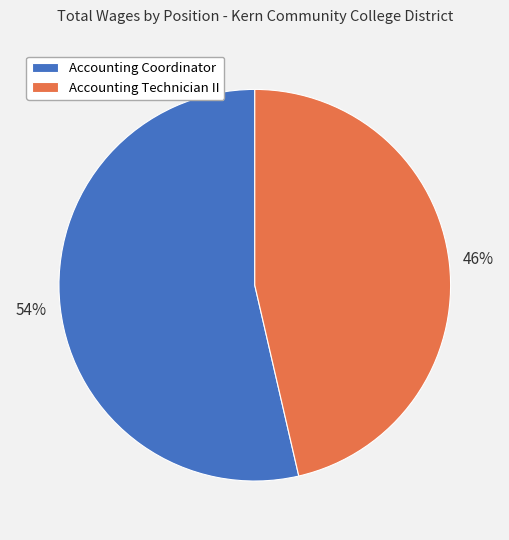

Rank the categories by value from highest to lowest.

Accounting Coordinator, Accounting Technician II